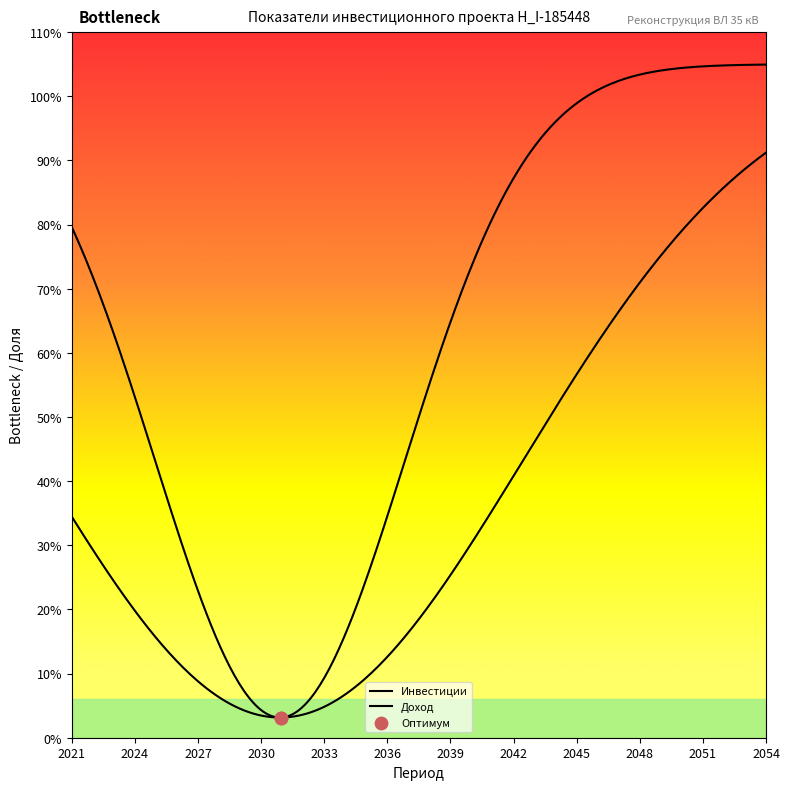

Which series has the largest total across all categories?

Инвестиции